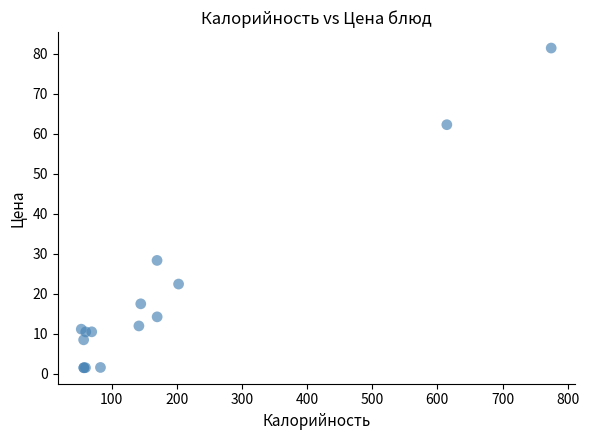

What Y value in the scatter plot is closest to 41?

28.4